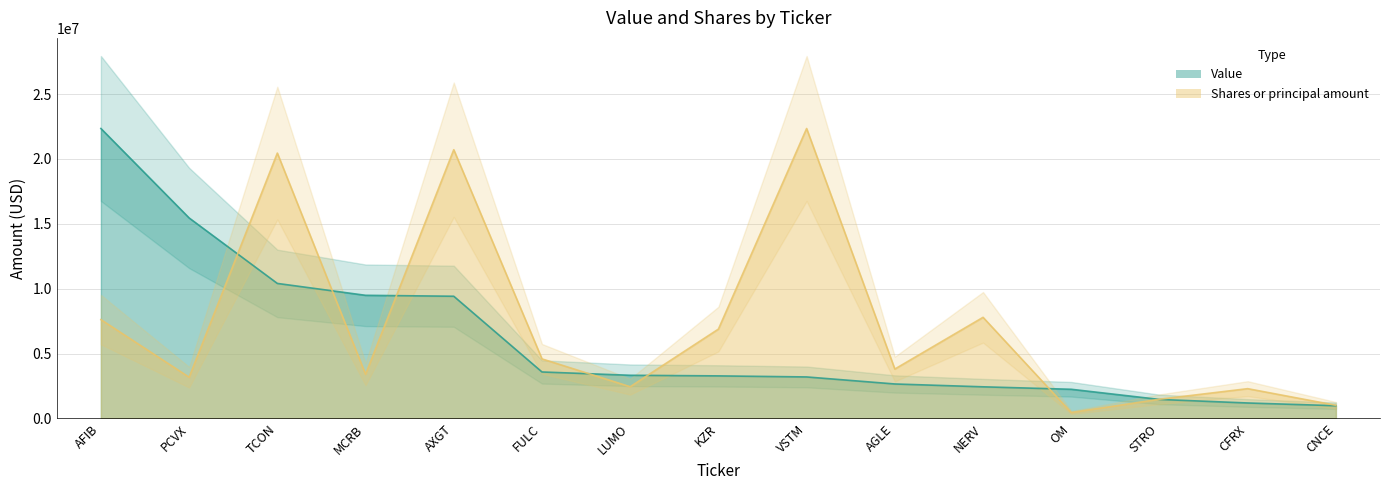

What position from the left is AXGT?

5